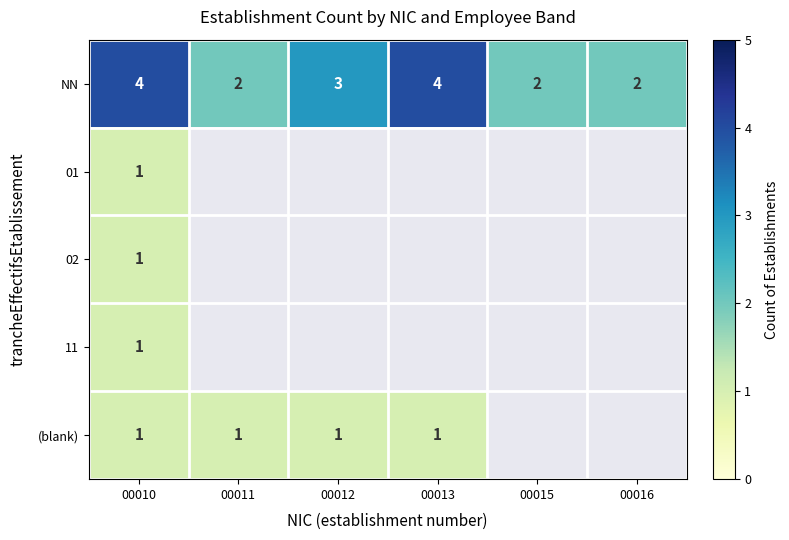

Is the value of (blank) at 00011 greater than the value of NN at 00011?

No